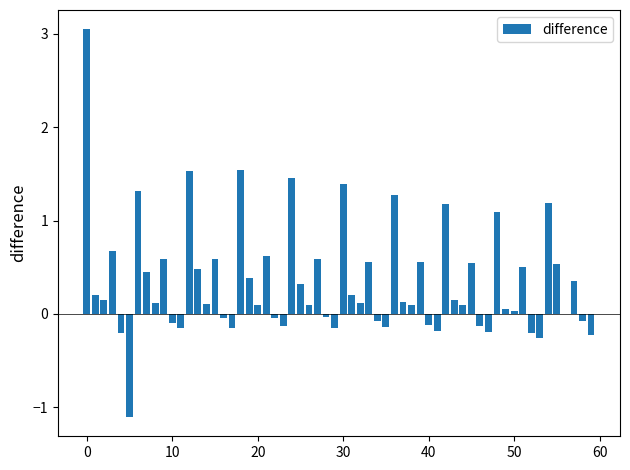

What is the sum of all values?

20.7